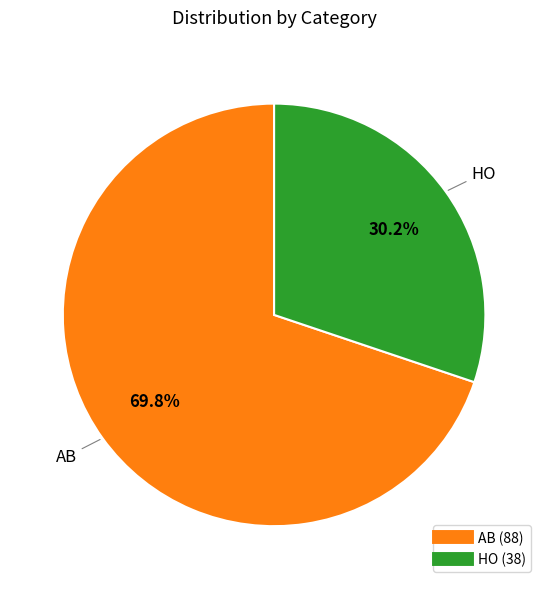

Which category has the biggest portion of the pie?

AB